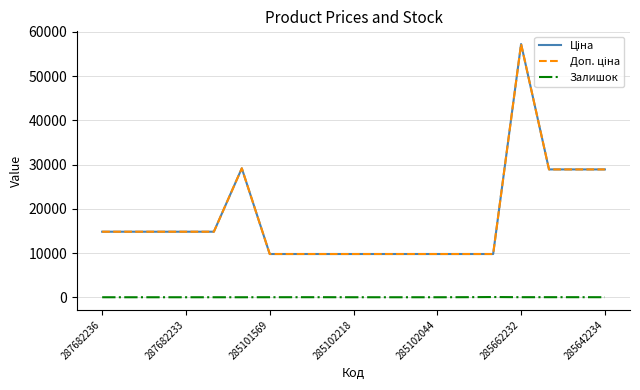

In Ціна, how many points are higher than both neighbors (excluding endpoints)?

2